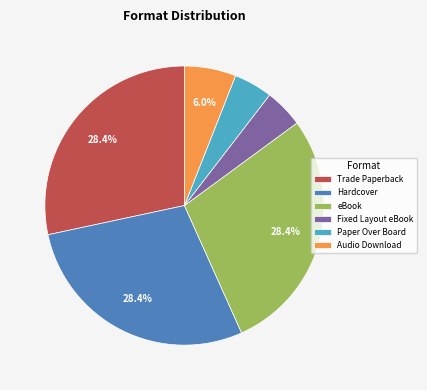

Between Hardcover and Audio Download, which is larger?

Hardcover